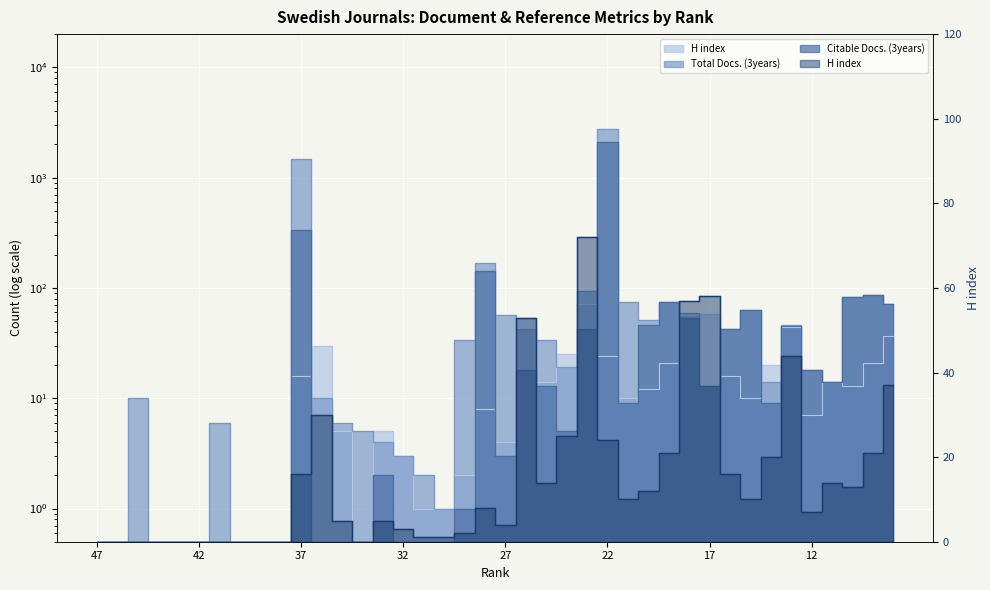

What is the value of the Citable Docs. (3years) point at the 20th from the left?

143.0